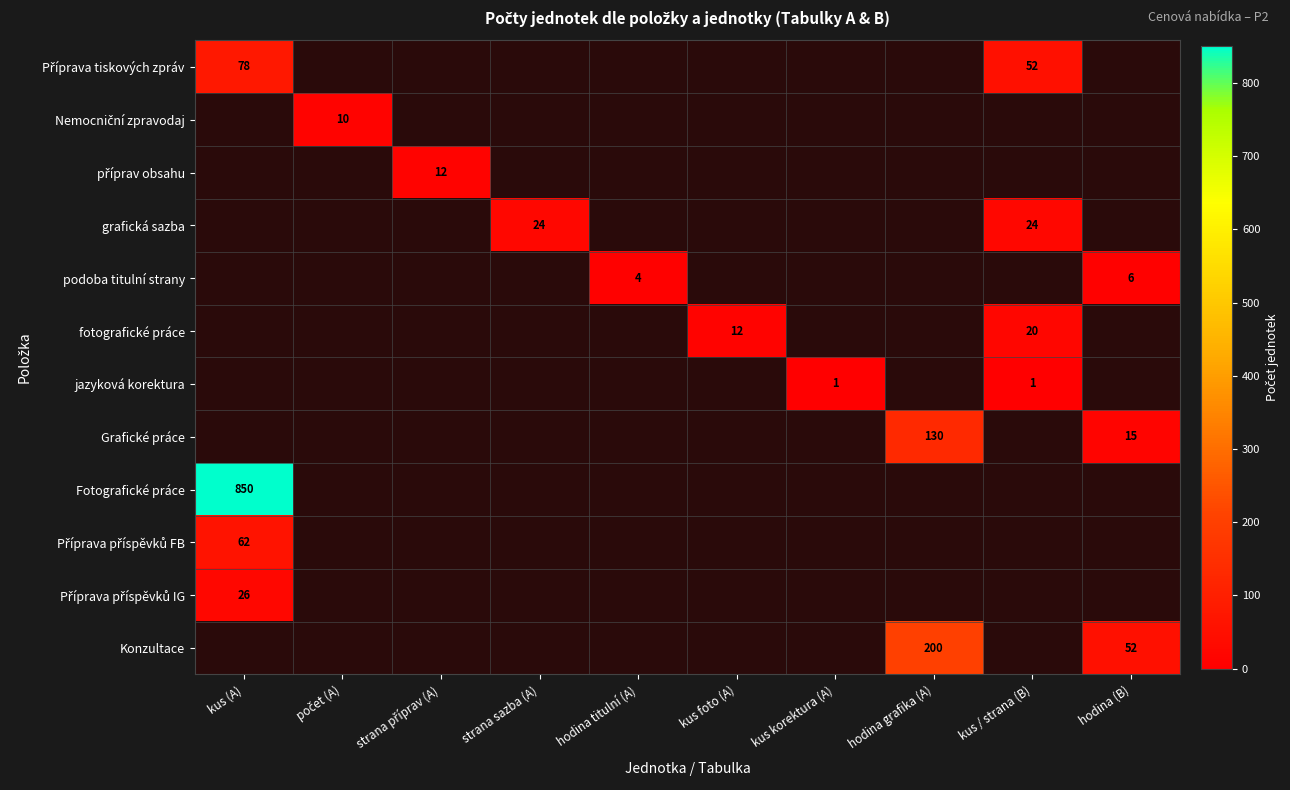

At which category does the chart reach its minimum across all series?

kus korektura (A)